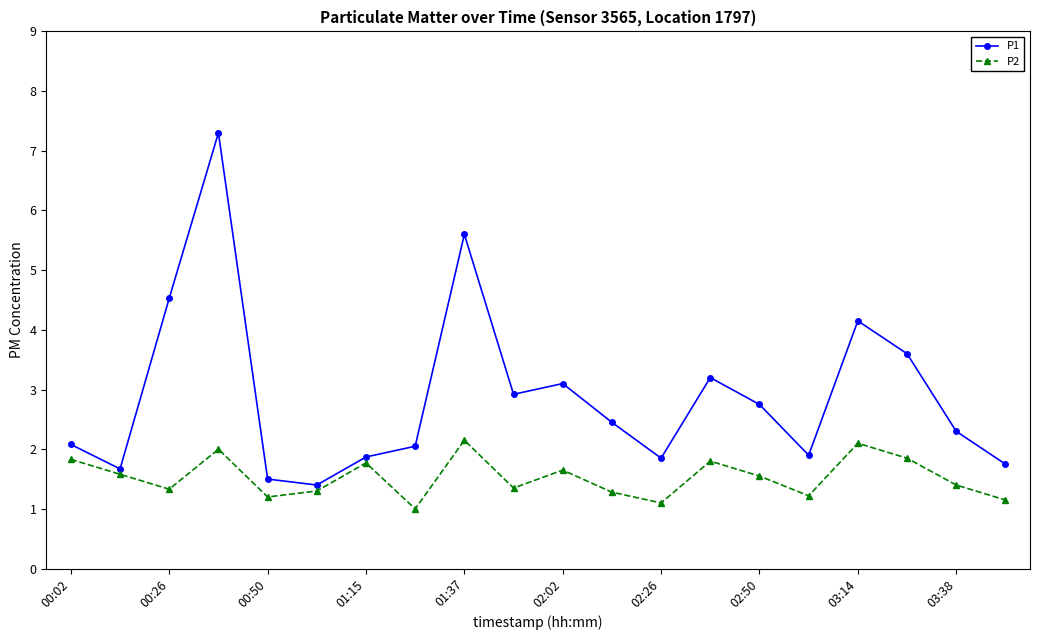

What is the sum of all P2 values?

30.6